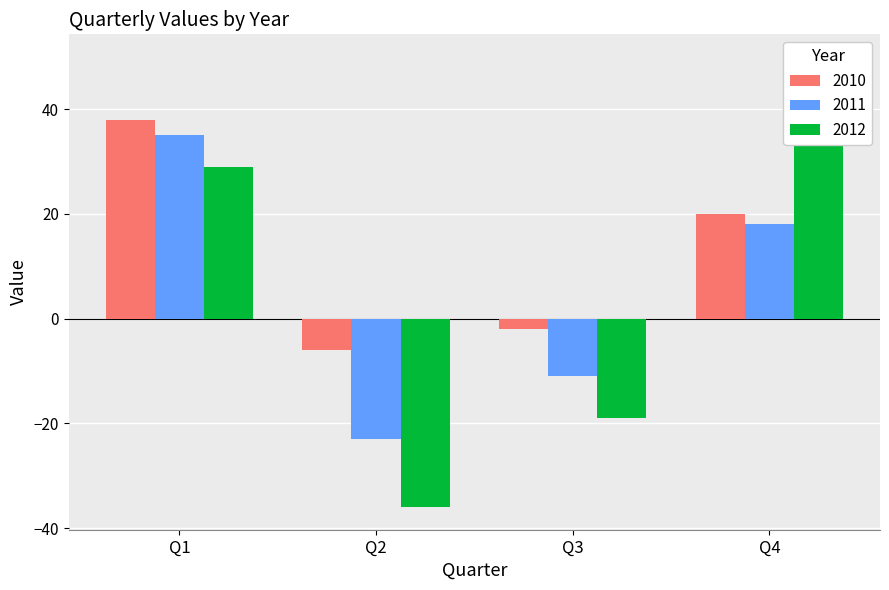

What is the difference between the second highest and second lowest values in the 2012 series?

48